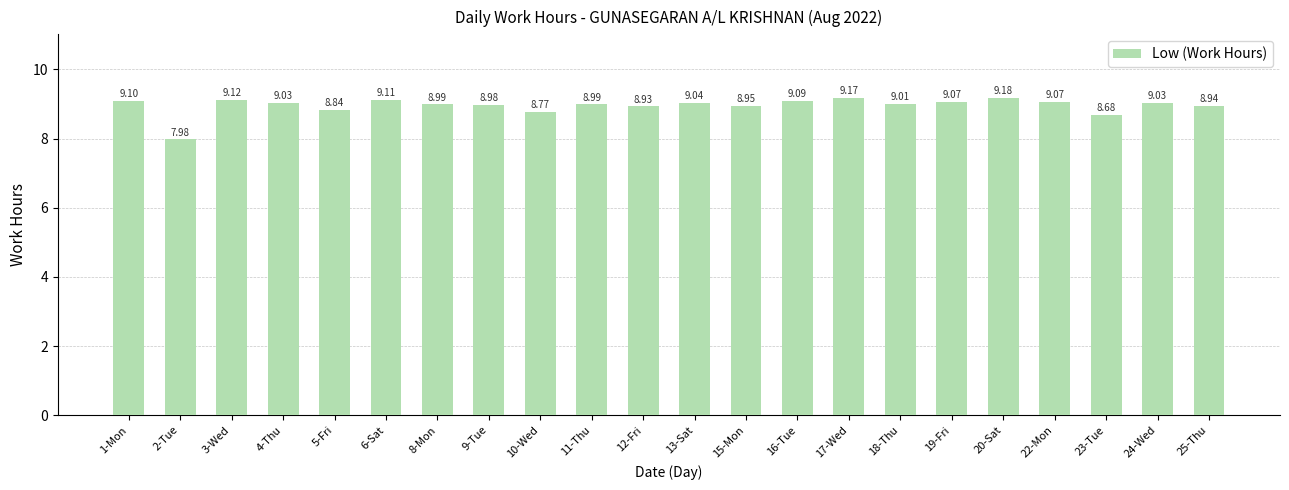

How many bars are there in total?

22